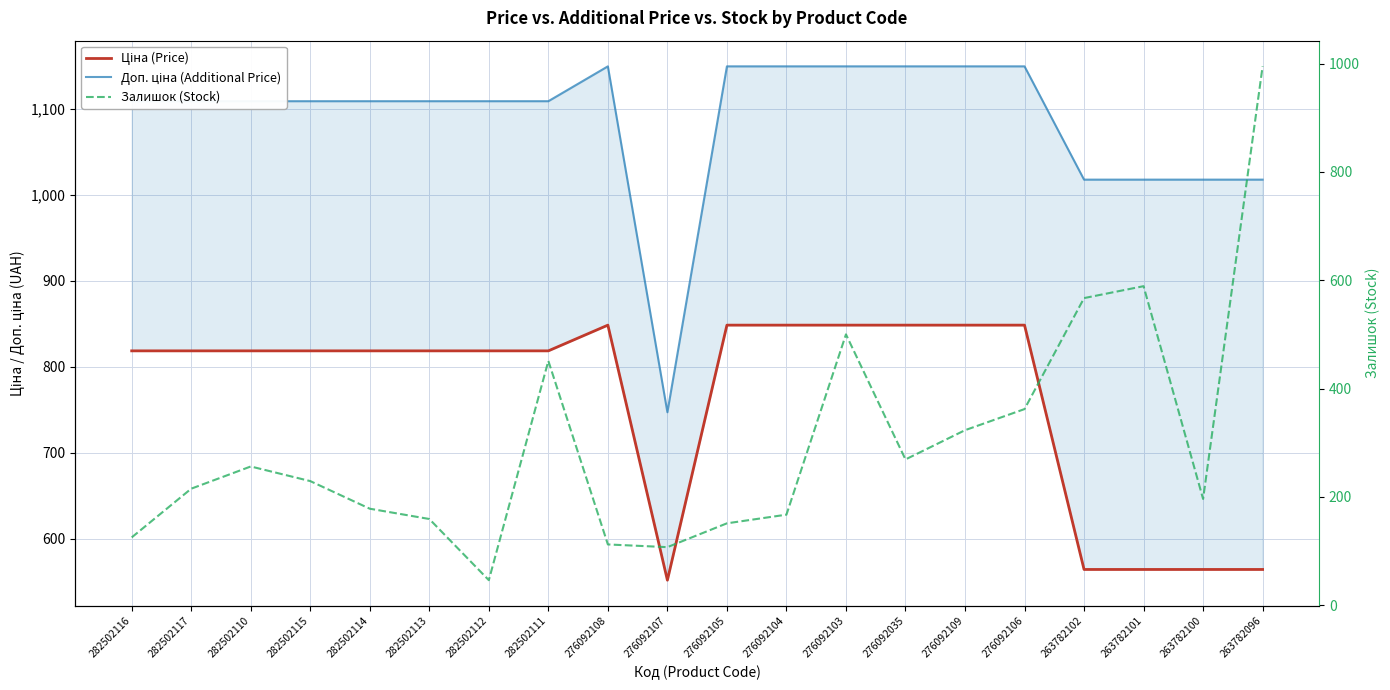

Which series has the largest total across all categories?

Доп. ціна (Additional Price)